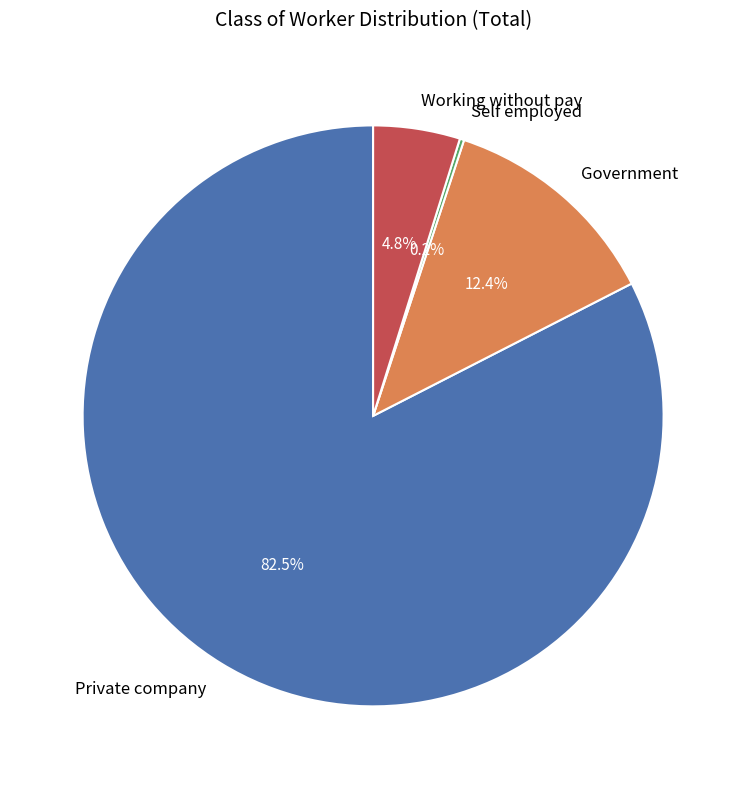

Is the sum of Private company and Government greater than half?

Yes